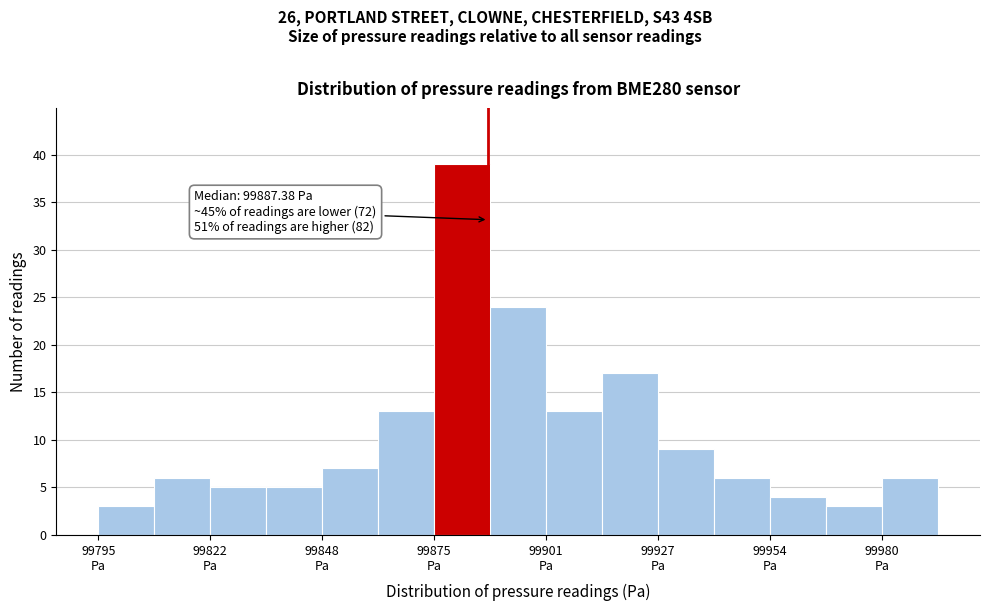

Around what value on the x-axis is the tallest bar? Give the approximate position of its centre, as read against the axis.

99880